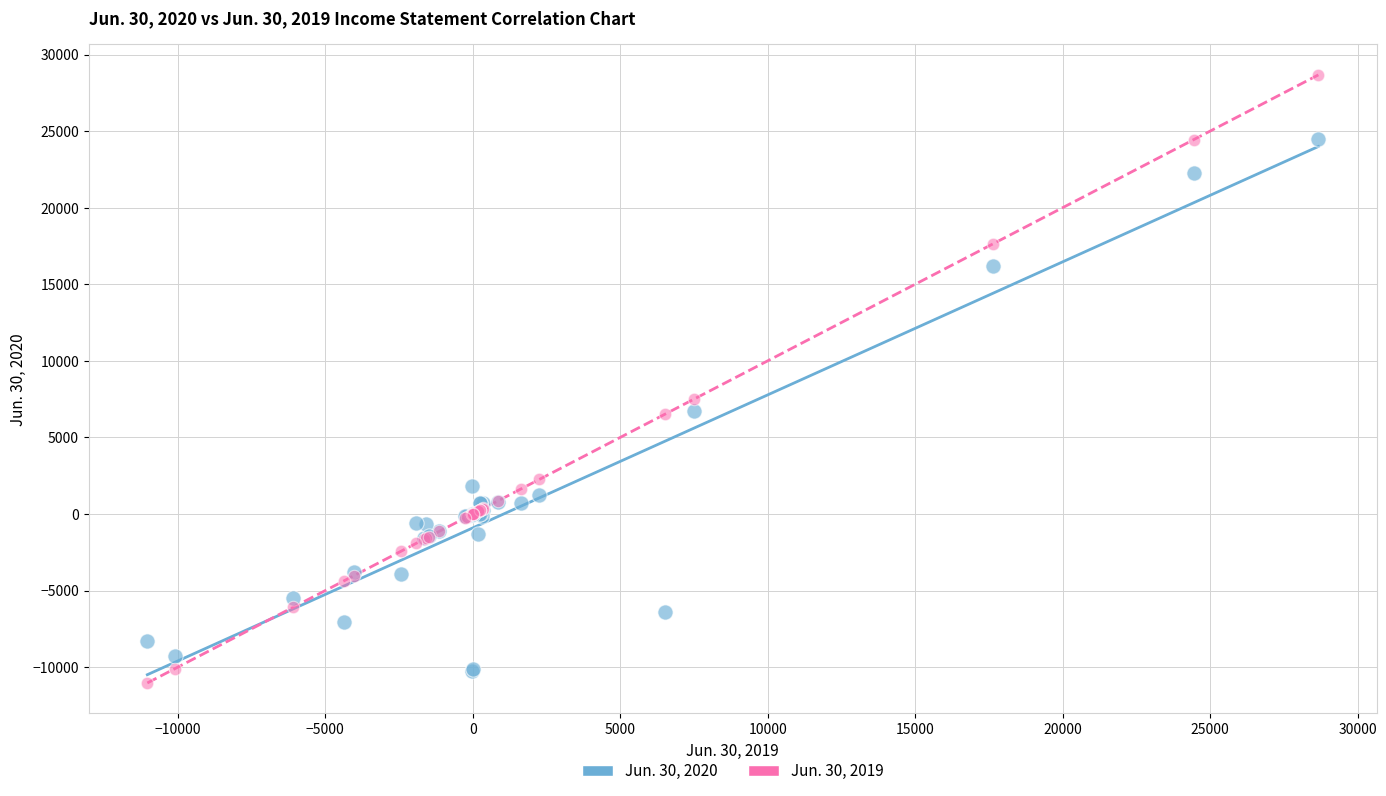

Across all series, what Y value is closest to 8818?

7502